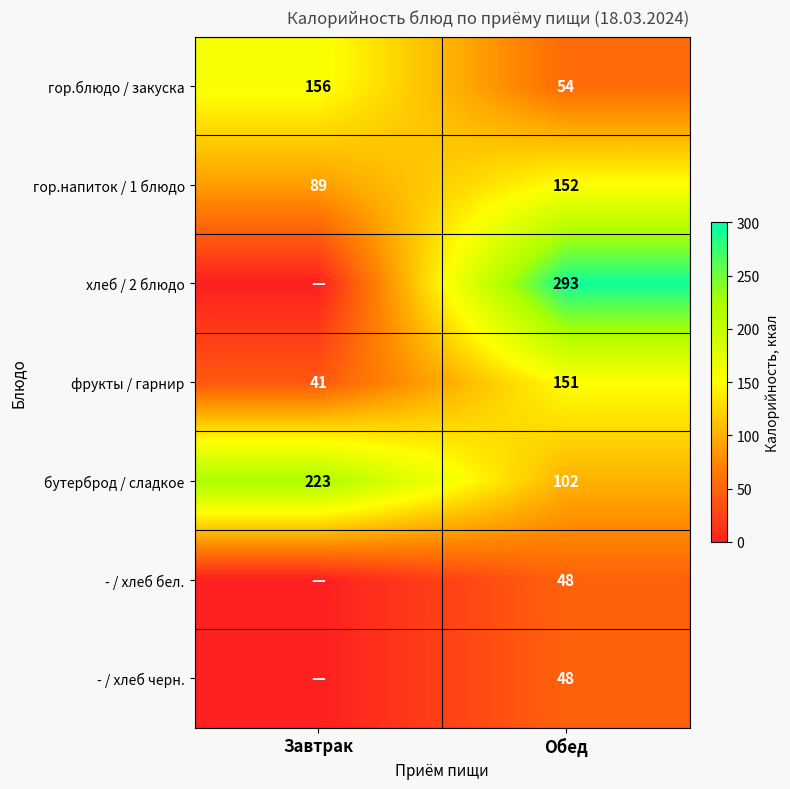

At which category does the chart reach its peak across all series?

Обед